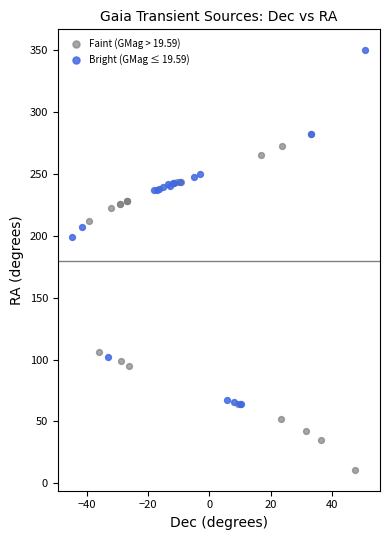

What are all the series names shown in the legend?

Faint (GMag > 19.59), Bright (GMag ≤ 19.59)